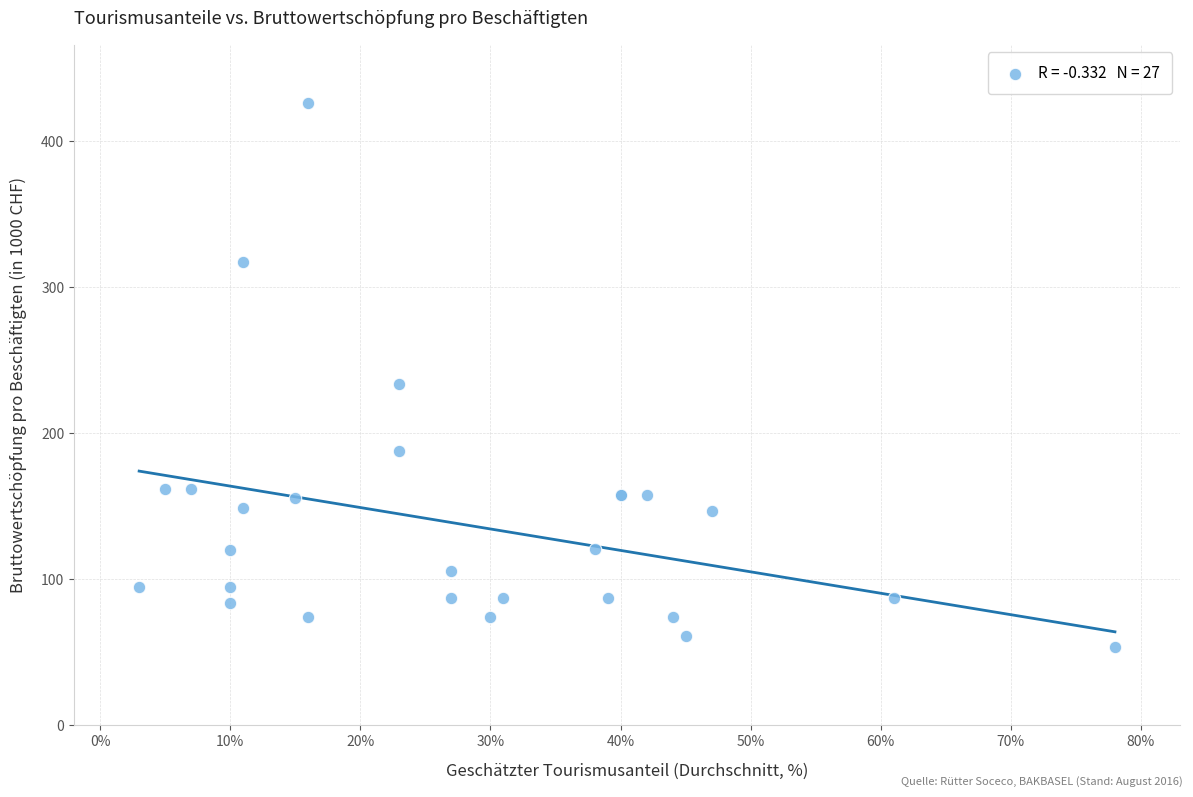

What Y value in the scatter plot is closest to 240?

234